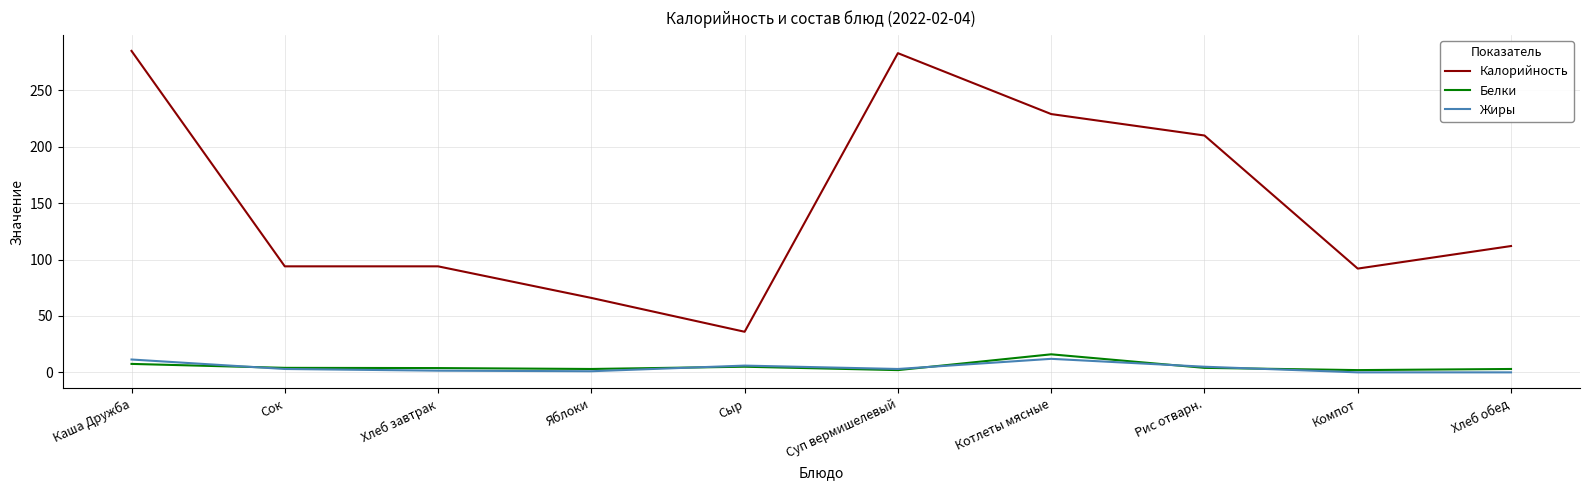

Which series has the largest total across all categories?

Калорийность